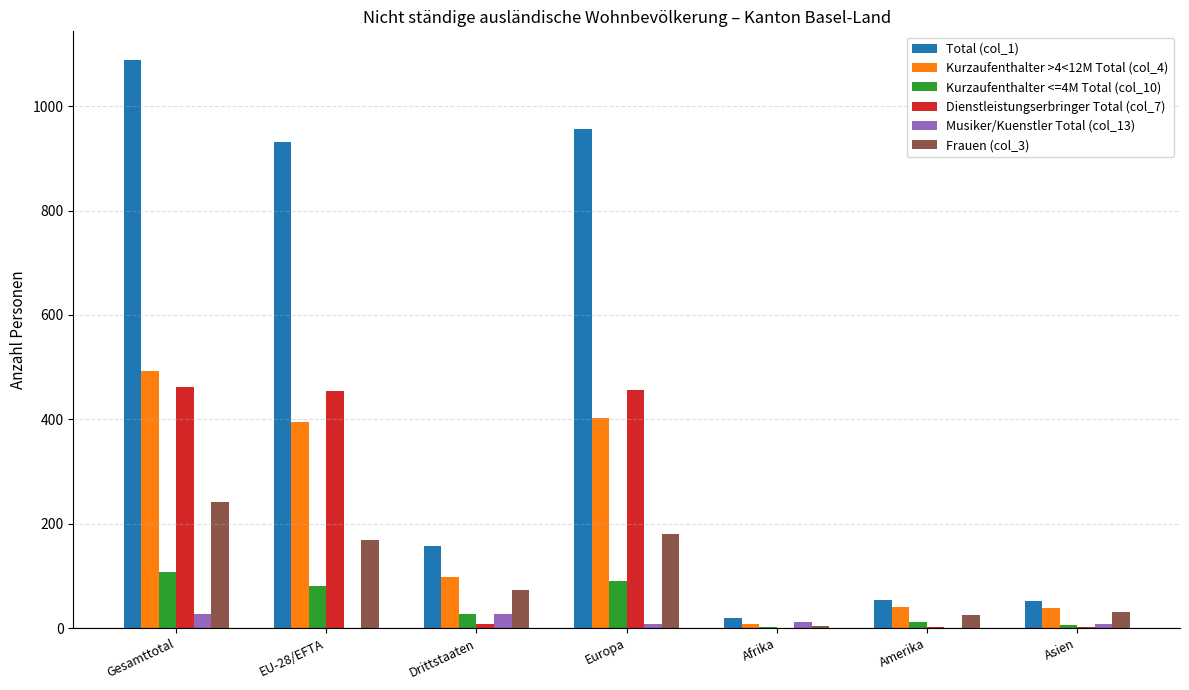

Is it true that Total (col_1) equals 694 at Gesamttotal?

False